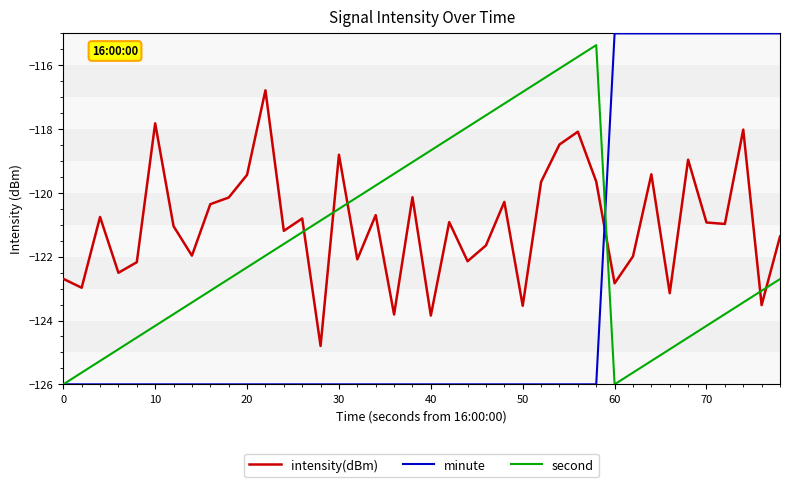

What is the maximum value shown in the chart?

-115.0